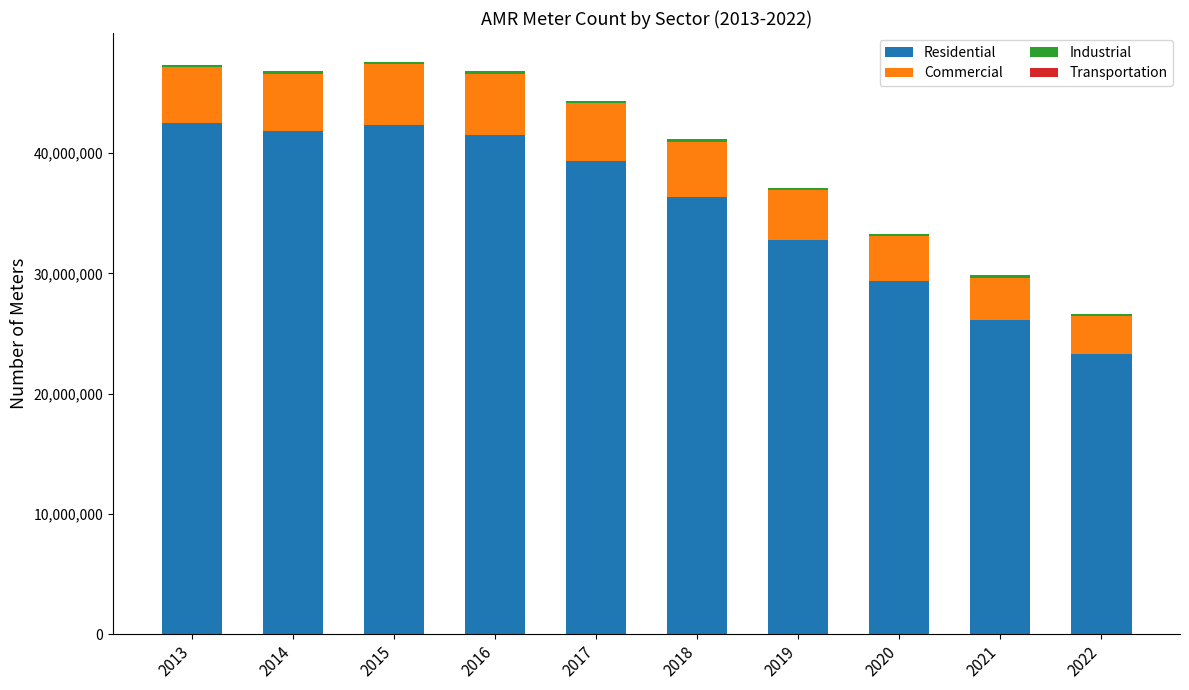

What is the sum of all Residential values?

355337522